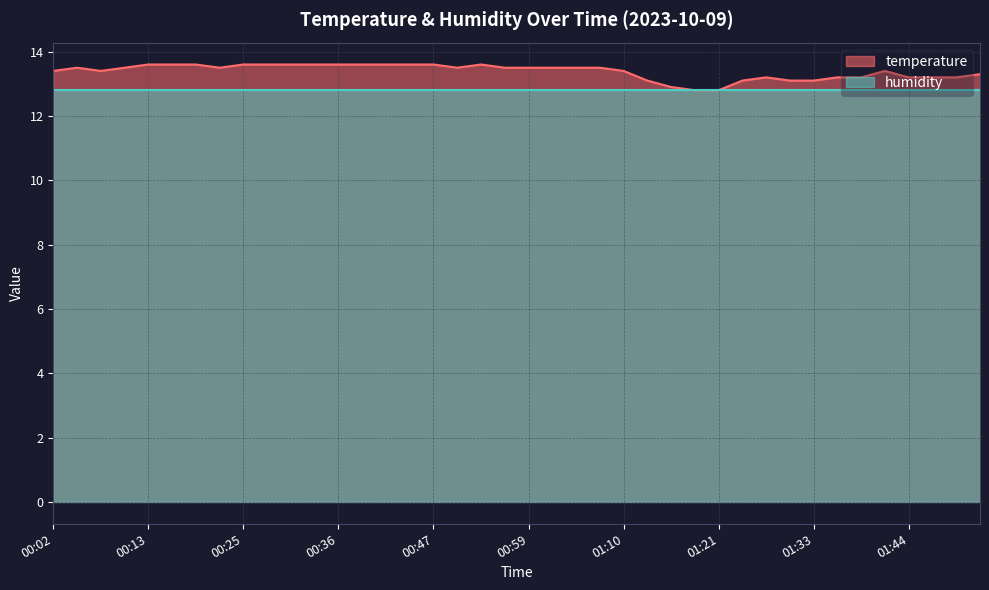

Which label corresponds to the smallest value in the chart?

01:19